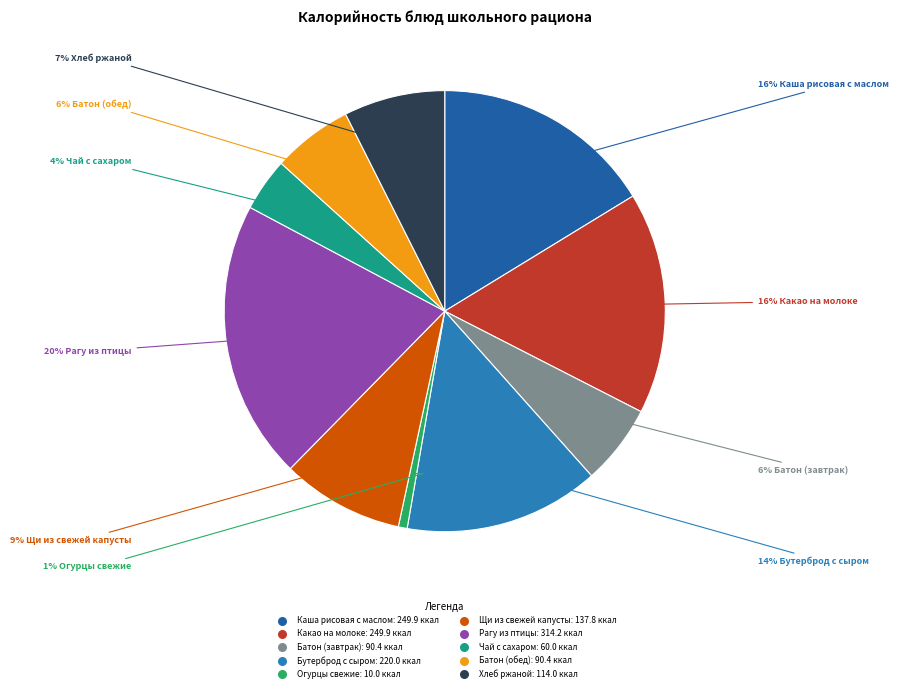

To the nearest percent, what percentage of the pie is Огурцы свежие?

1%